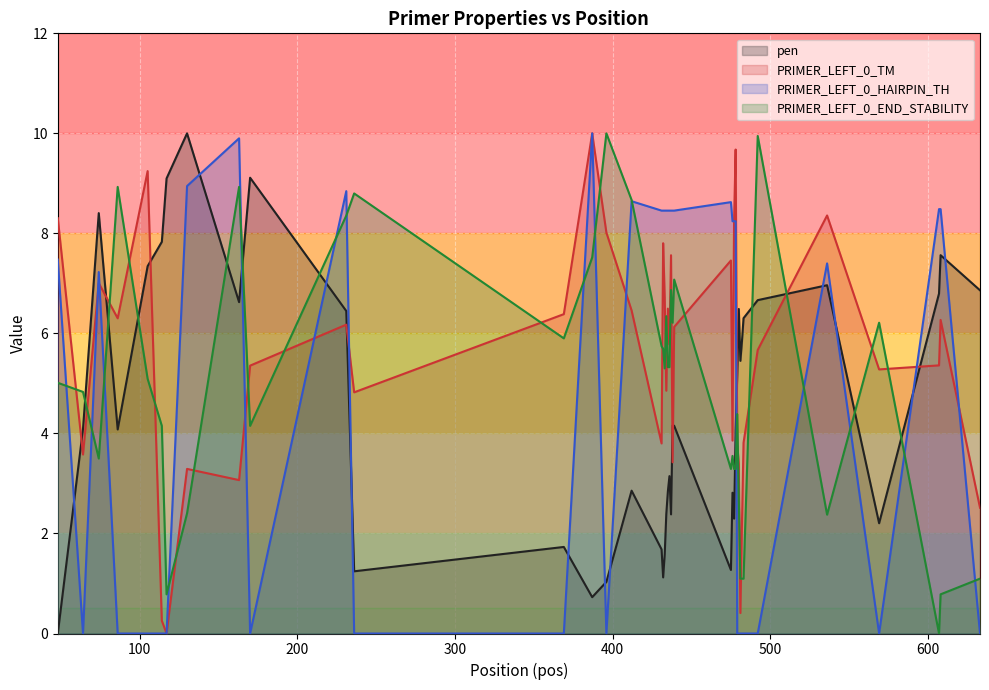

How many values in the PRIMER_LEFT_0_END_STABILITY series exceed 5?

21